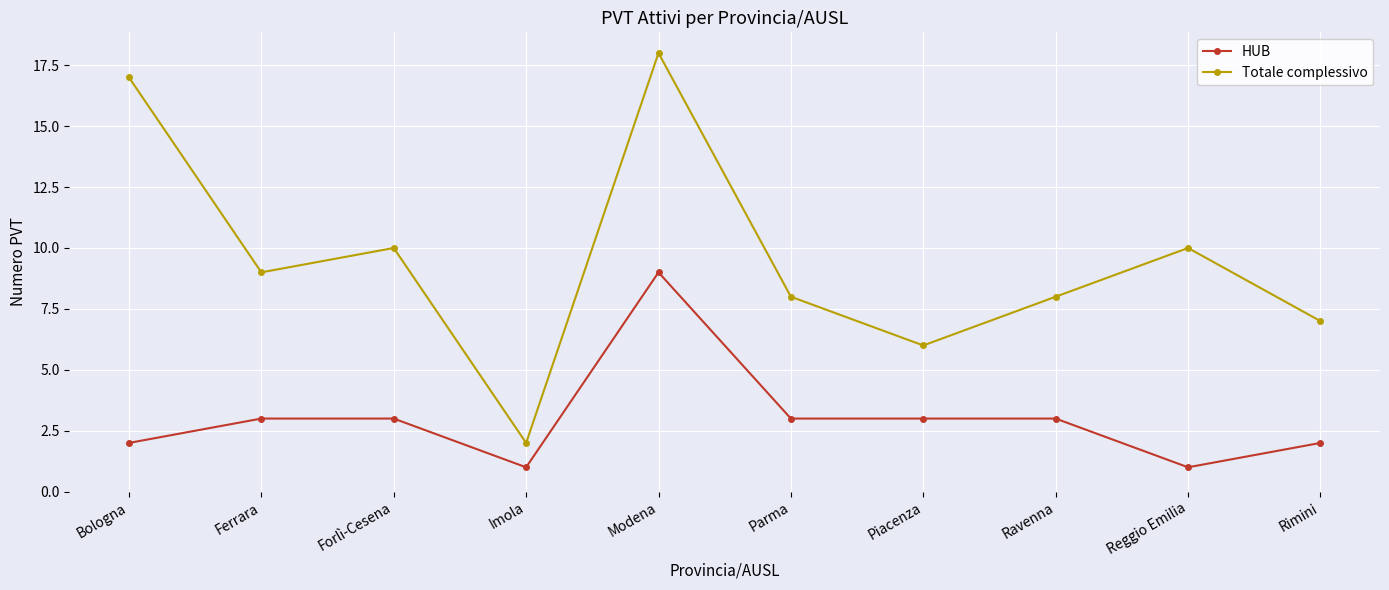

List the series in order of their peak value, highest first.

Totale complessivo, HUB